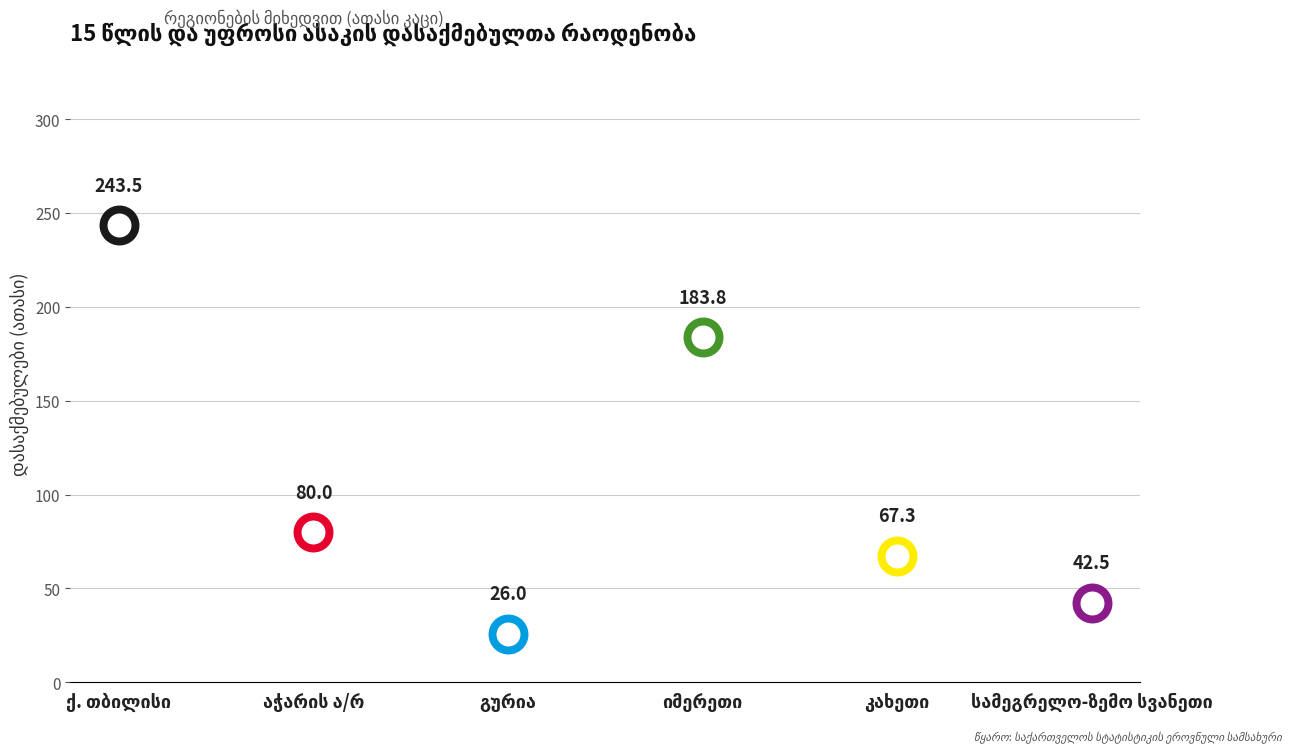

Is the value of კახეთი at სამეგრელო-ზემო სვანეთი greater than the value of ქ. თბილისი at კახეთი?

No